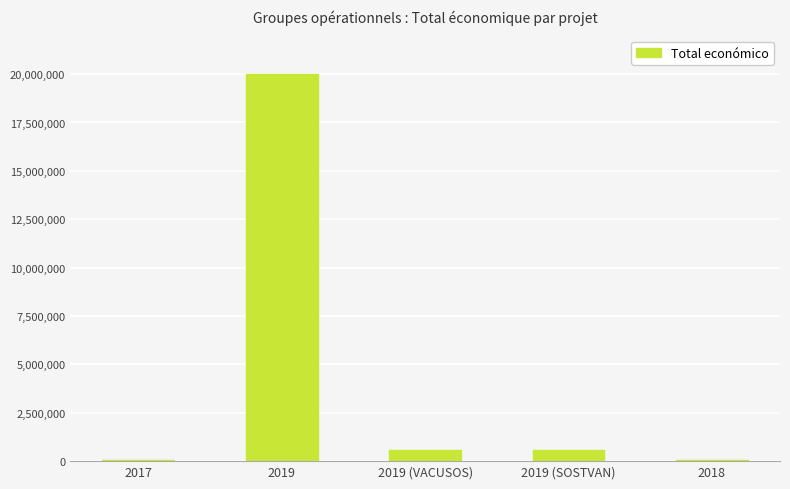

What is the change in value from 2017 to 2019 (SOSTVAN)?

+553061